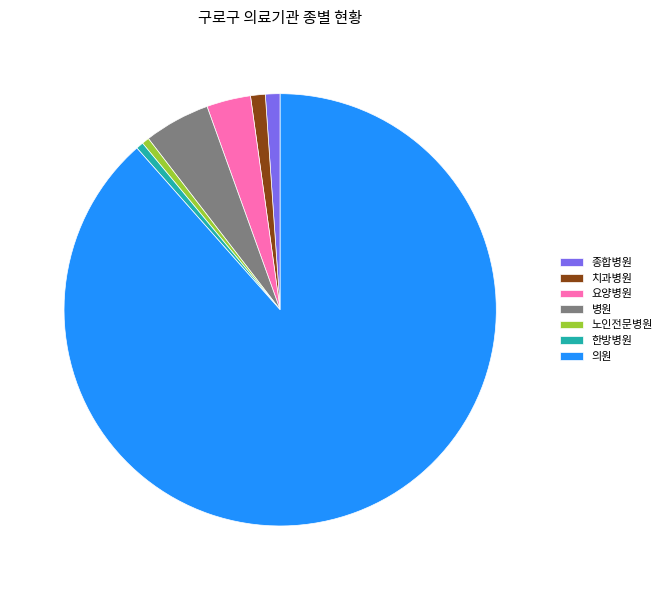

Is there any slice that represents more than half of the pie?

Yes